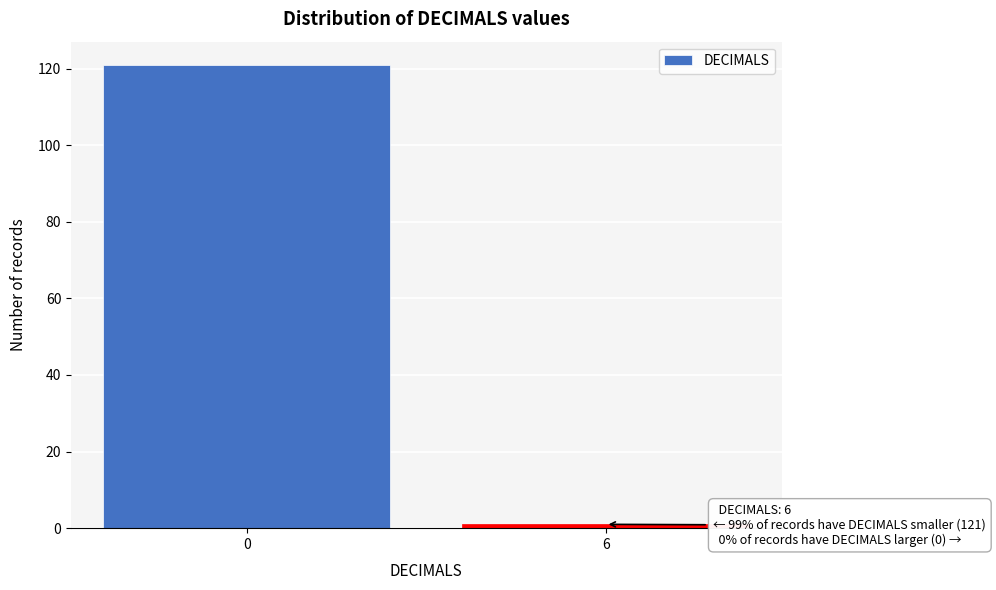

Reading left to right, what are all the values shown in this chart?

121	1